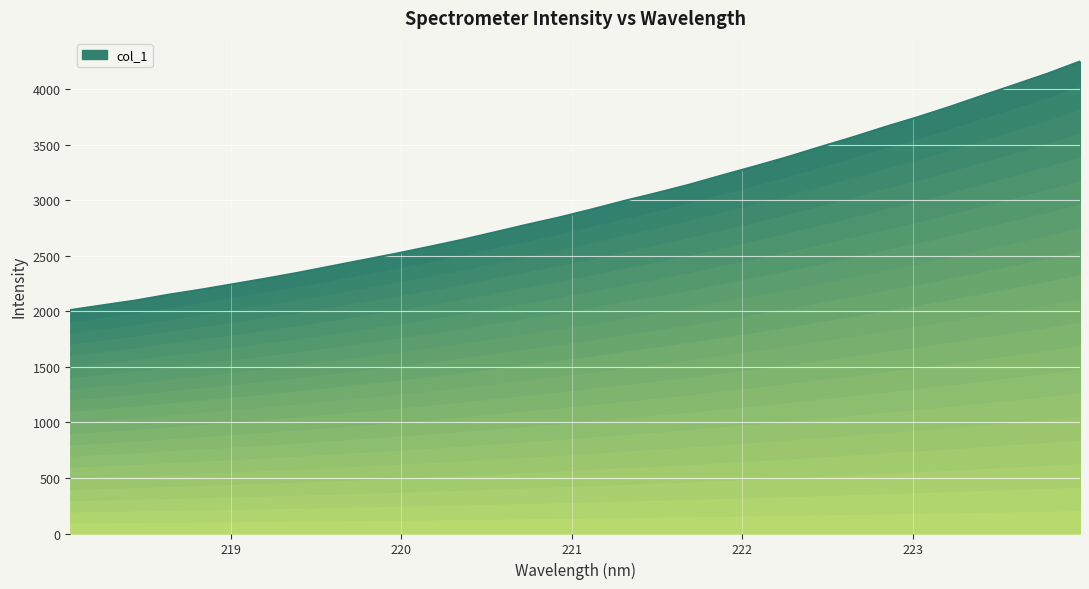

What is the value of the 10th point from the left?

2461.6